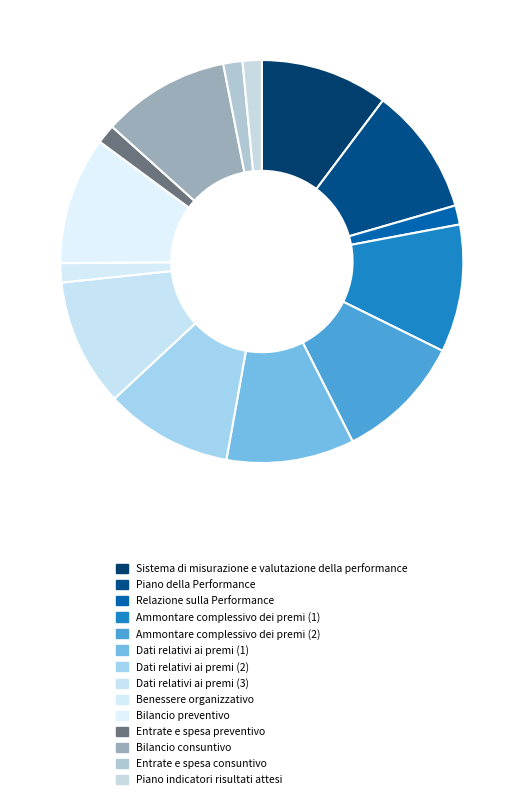

To the nearest percent, what portion does Bilancio preventivo represent?

11%